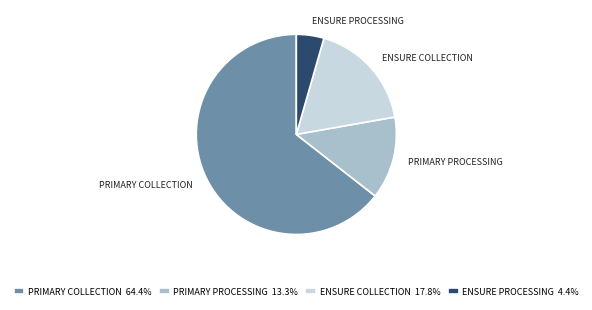

Do ENSURE COLLECTION 17.8% and ENSURE PROCESSING 4.4% together represent more than half of the pie?

No